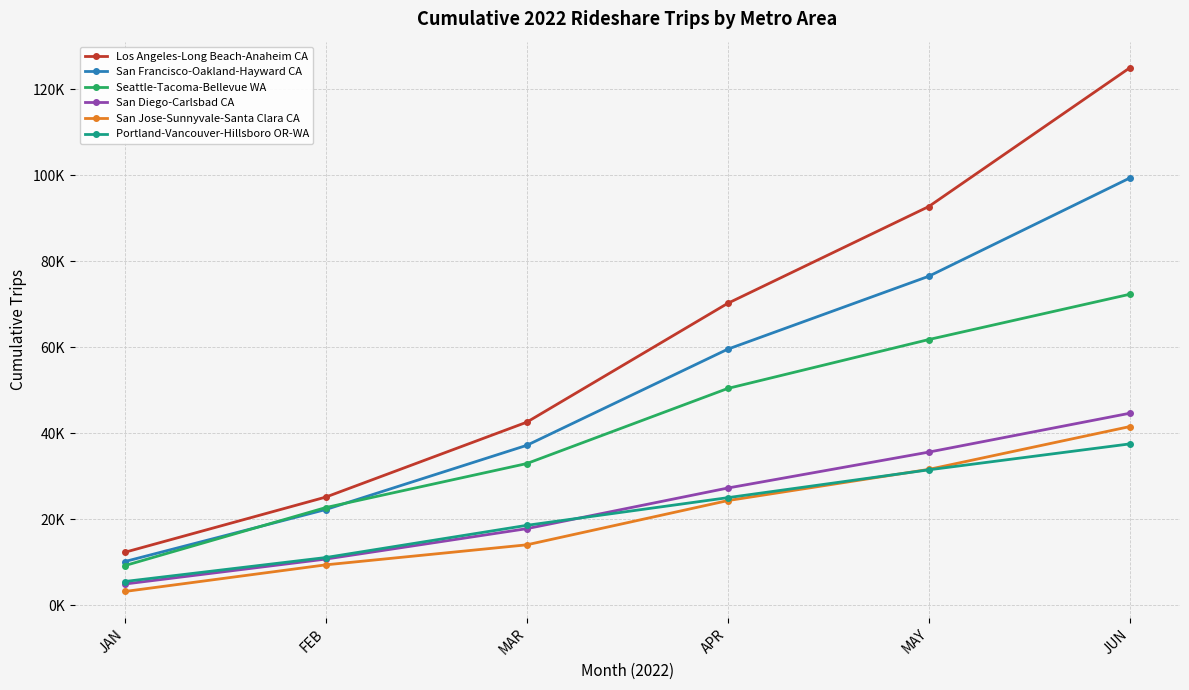

At which category is the sum across all series the highest?

JUN